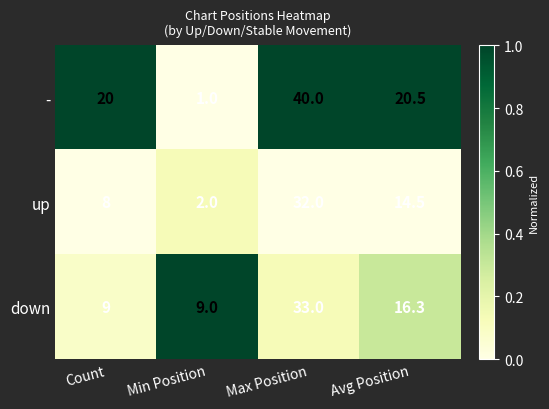

Which series changed the most between Count and Min Position?

-